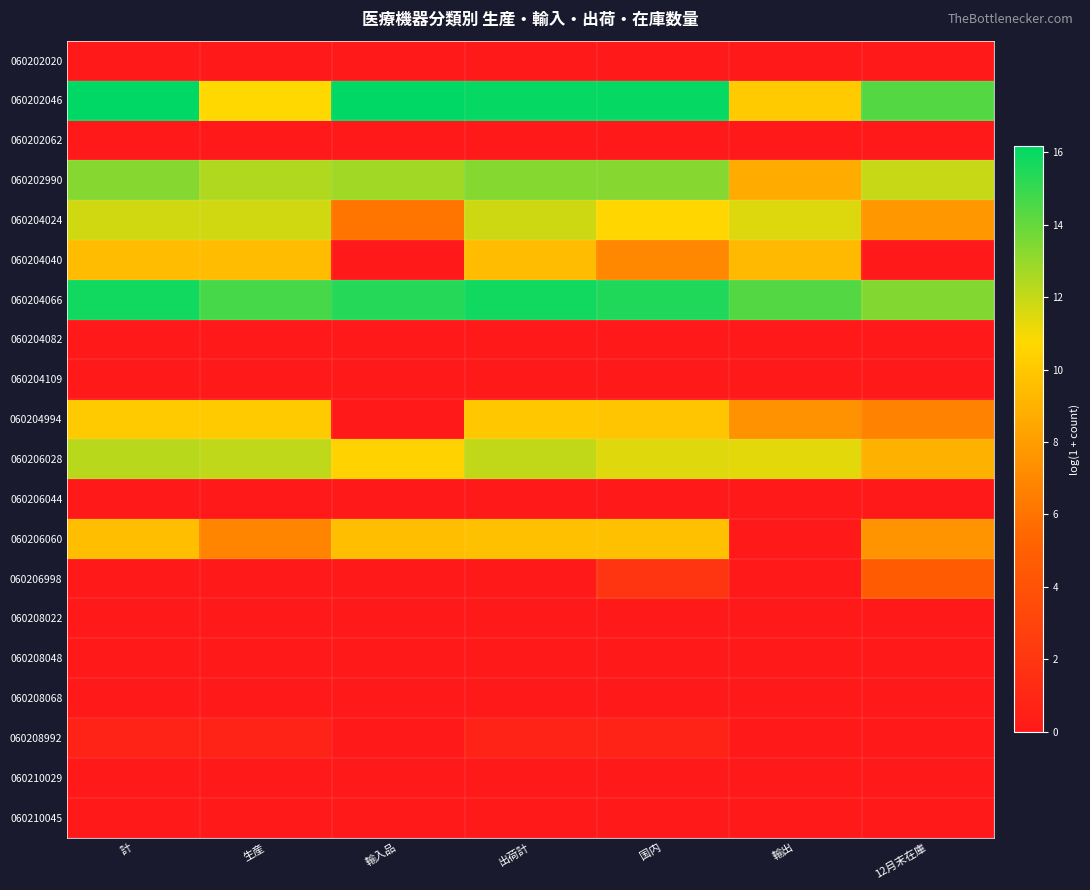

At which category is the sum across all series the highest?

計